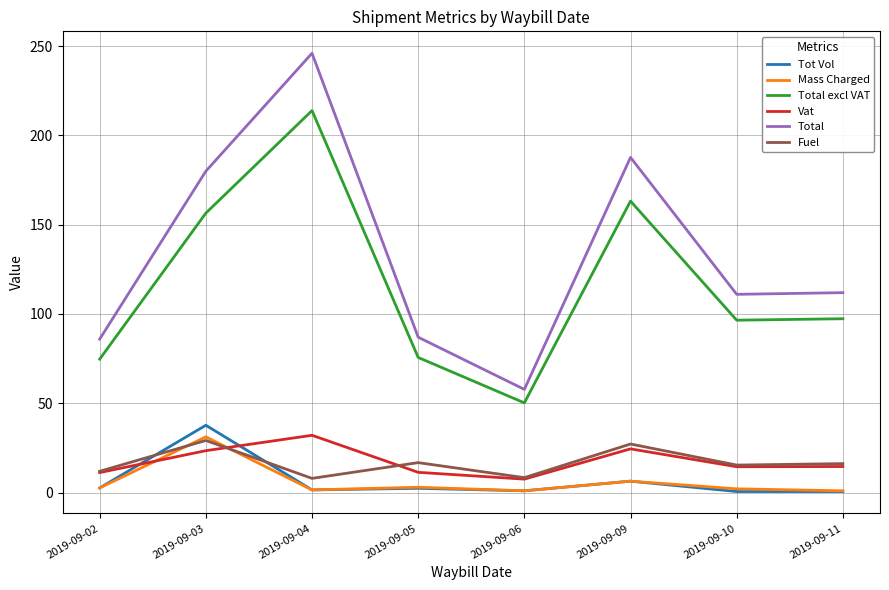

At which category is the sum across all series the highest?

2019-09-04